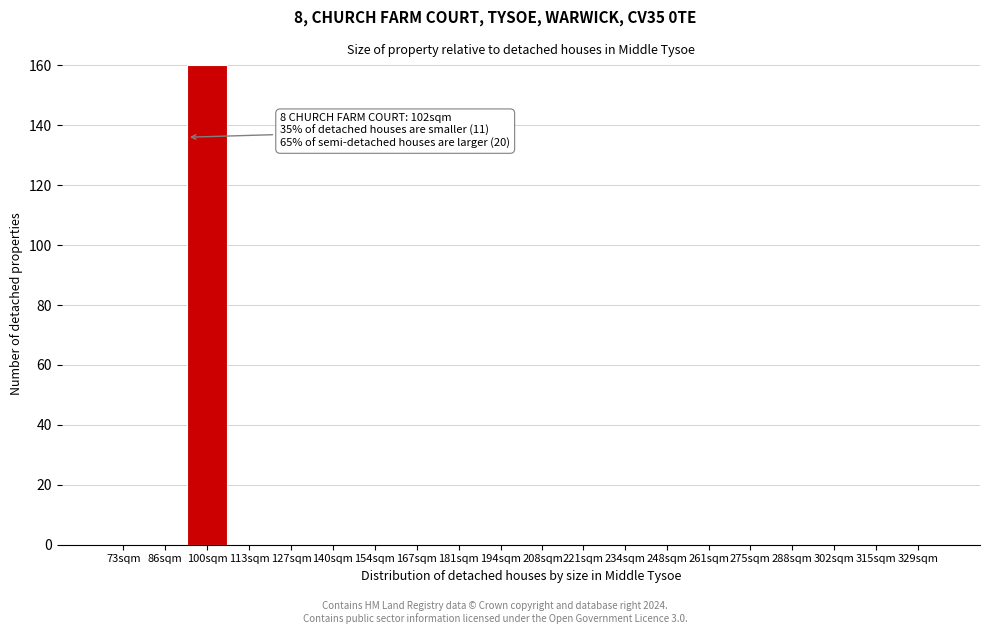

Reading left to right, what are all the values shown in this chart?

73sqm=0	86sqm=0	100sqm=160	113sqm=0	127sqm=0	140sqm=0	154sqm=0	167sqm=0	181sqm=0	194sqm=0	208sqm=0	221sqm=0	234sqm=0	248sqm=0	261sqm=0	275sqm=0	288sqm=0	302sqm=0	315sqm=0	329sqm=0